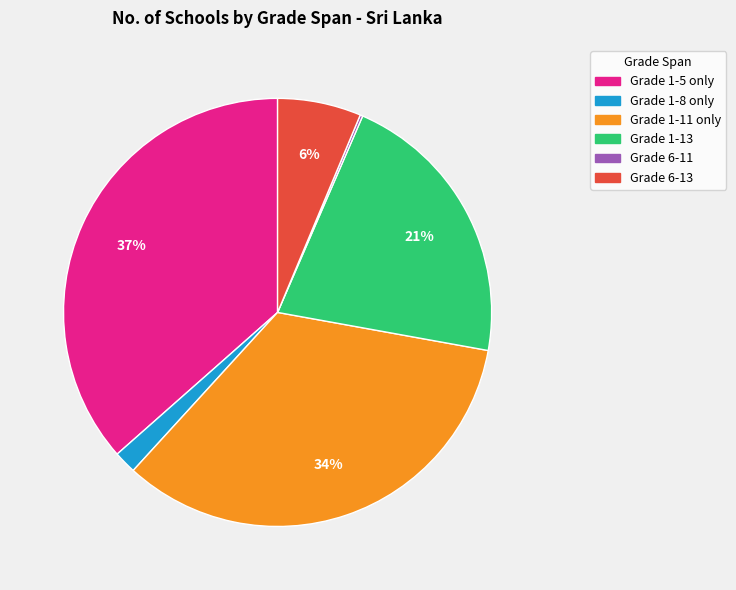

Is there a majority slice in this chart?

No